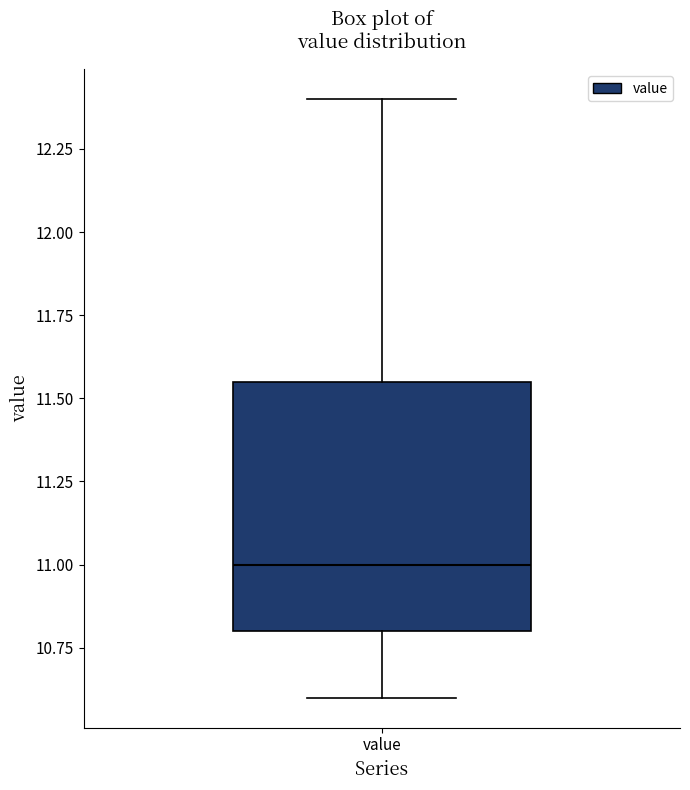

Read this box plot against the y-axis: the position of the median line, the range covered by the box, and the ends of both whiskers. The values are not printed on the chart, so give them approximately, as read against the axis.

median 11.00, box 10.80 to 11.55, whiskers 10.60 to 12.40